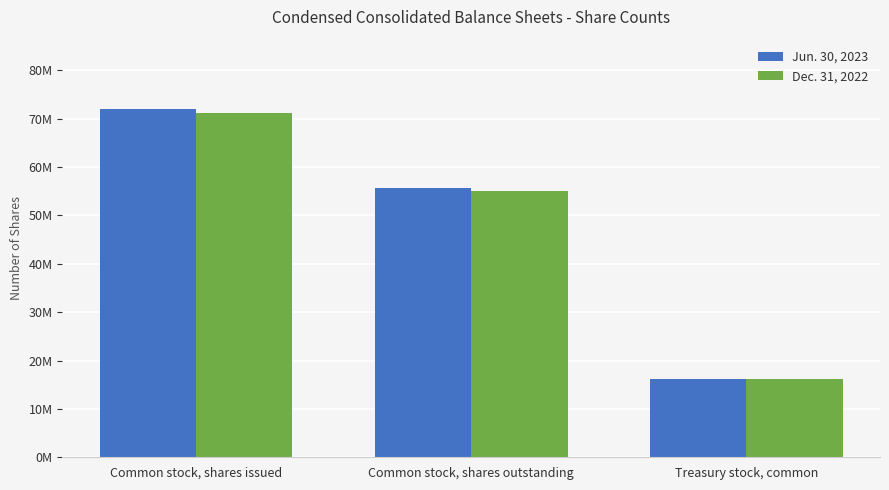

What are all the series names shown in the legend?

Jun. 30, 2023, Dec. 31, 2022